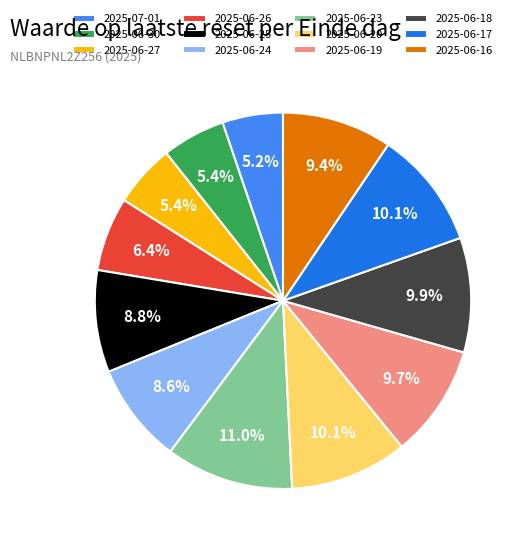

The 2025-06-19 slice represents 5% of the pie. True or false?

False